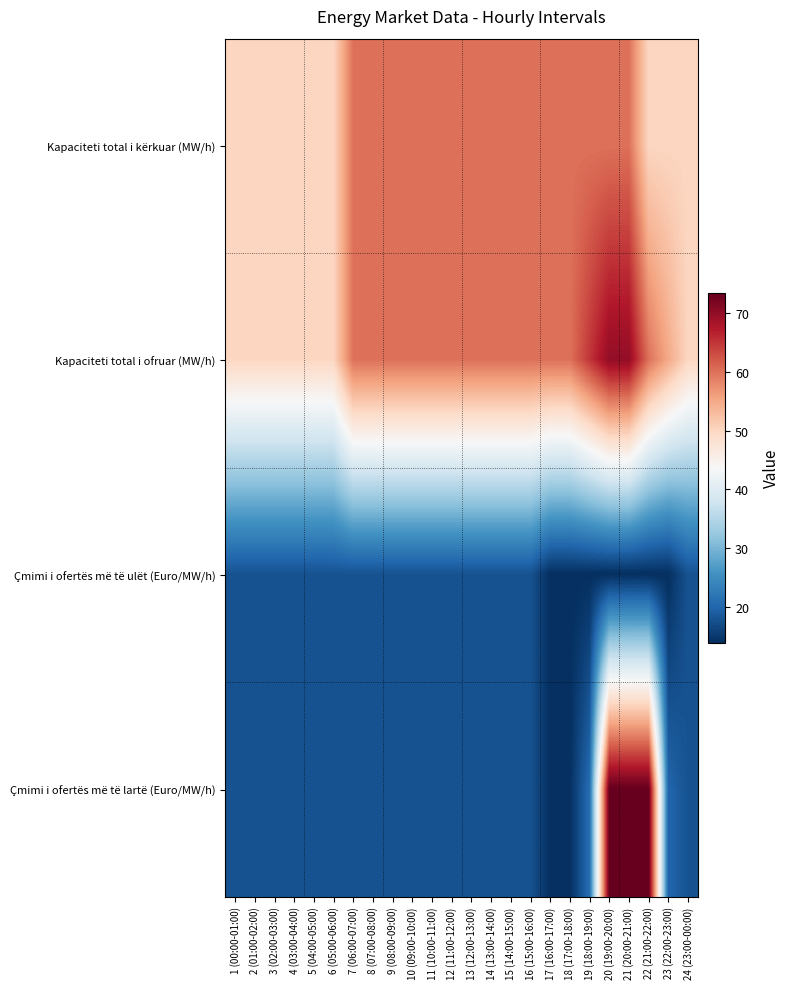

What is the greatest value displayed?

73.5